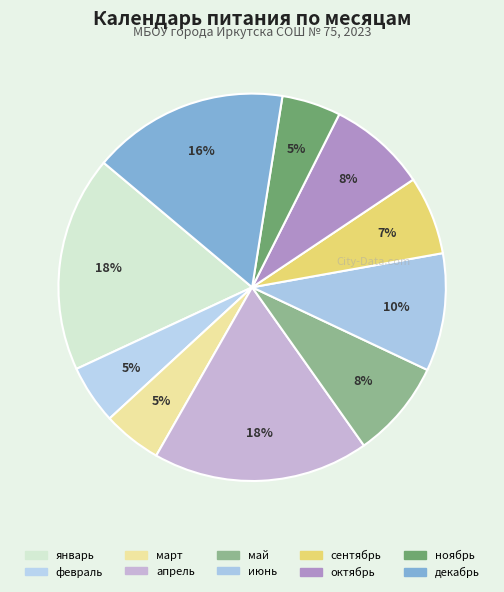

The февраль slice represents 5% of the pie. True or false?

True